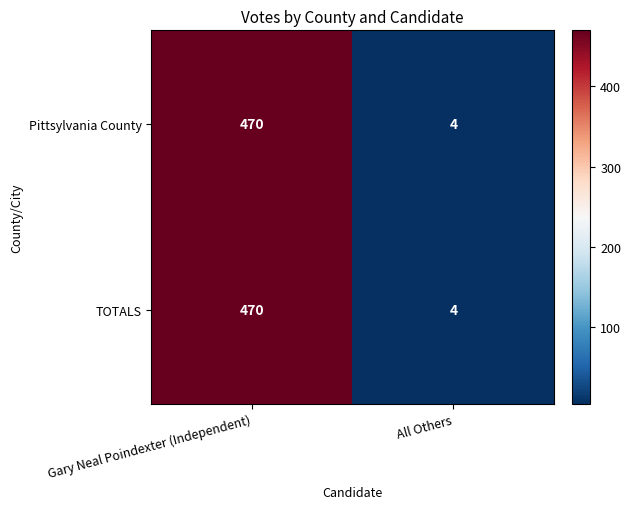

At which label does Pittsylvania County reach its peak?

Gary Neal Poindexter (Independent)